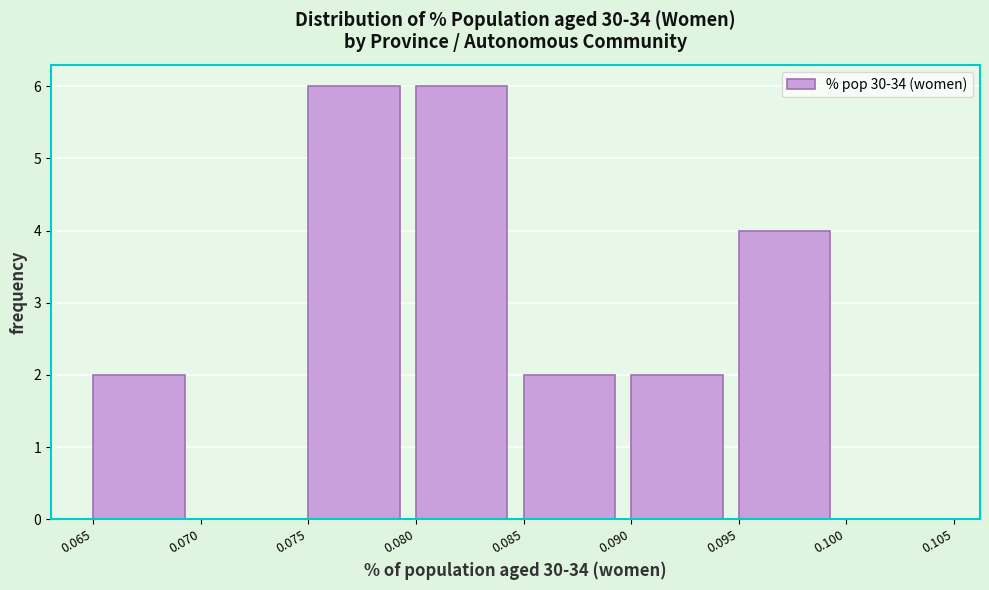

Reading left to right, list every bar in this chart as the range it spans on the x-axis followed by its height. The values are not printed on the chart, so give them approximately, as read against the axis.

0.065 to 0.070: 2
0.070 to 0.075: 0
0.075 to 0.080: 6
0.080 to 0.085: 6
0.085 to 0.090: 2
0.090 to 0.095: 2
0.095 to 0.100: 4
0.100 to 0.105: 0